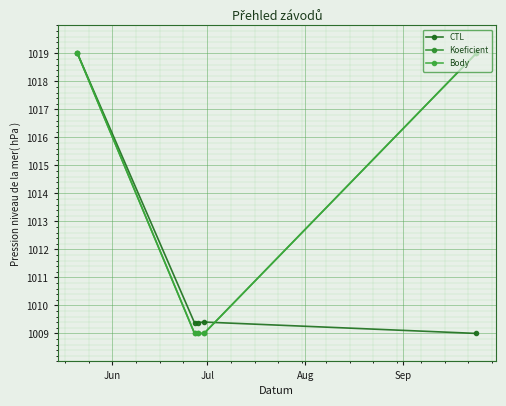

At how many categories does at least one series exceed 1016?

2